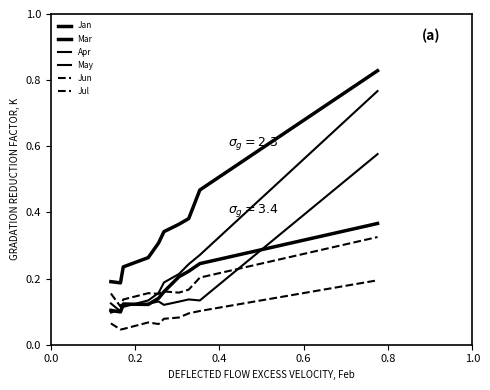

Reading right to left, transcribe all the data shown in this chart.

Jan: 0.8	0.5	0.4	0.4	0.3	0.3	0.3	0.2	0.2	0.2
Mar: 0.4	0.2	0.2	0.2	0.2	0.1	0.1	0.1	0.1	0.1
Apr: 0.6	0.1	0.1	0.1	0.1	0.1	0.1	0.1	0.1	0.1
May: 0.8	0.3	0.2	0.2	0.2	0.2	0.1	0.1	0.1	0.1
Jun: 0.2	0.1	0.1	0.1	0.1	0.1	0.1	0.0	0.0	0.1
Jul: 0.3	0.2	0.2	0.2	0.2	0.2	0.2	0.1	0.1	0.2